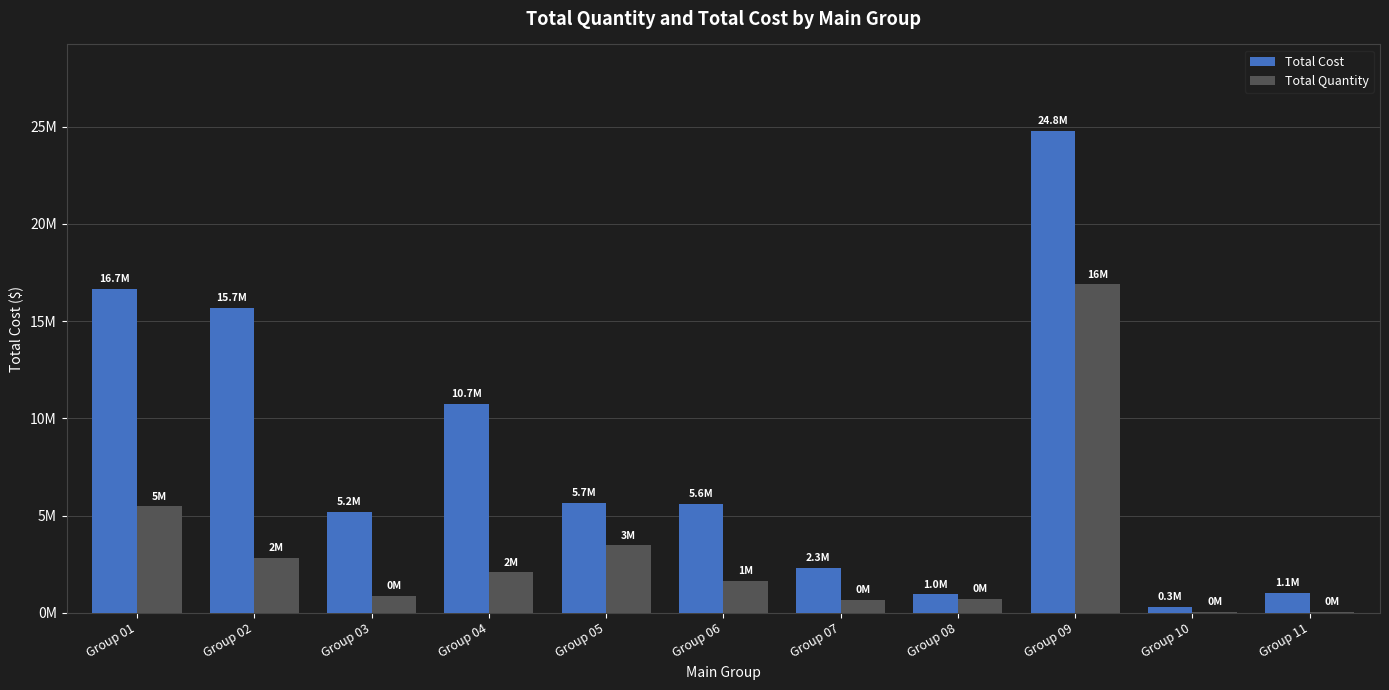

Is it true that Total Quantity equals 2810678.0 at Group 02?

True